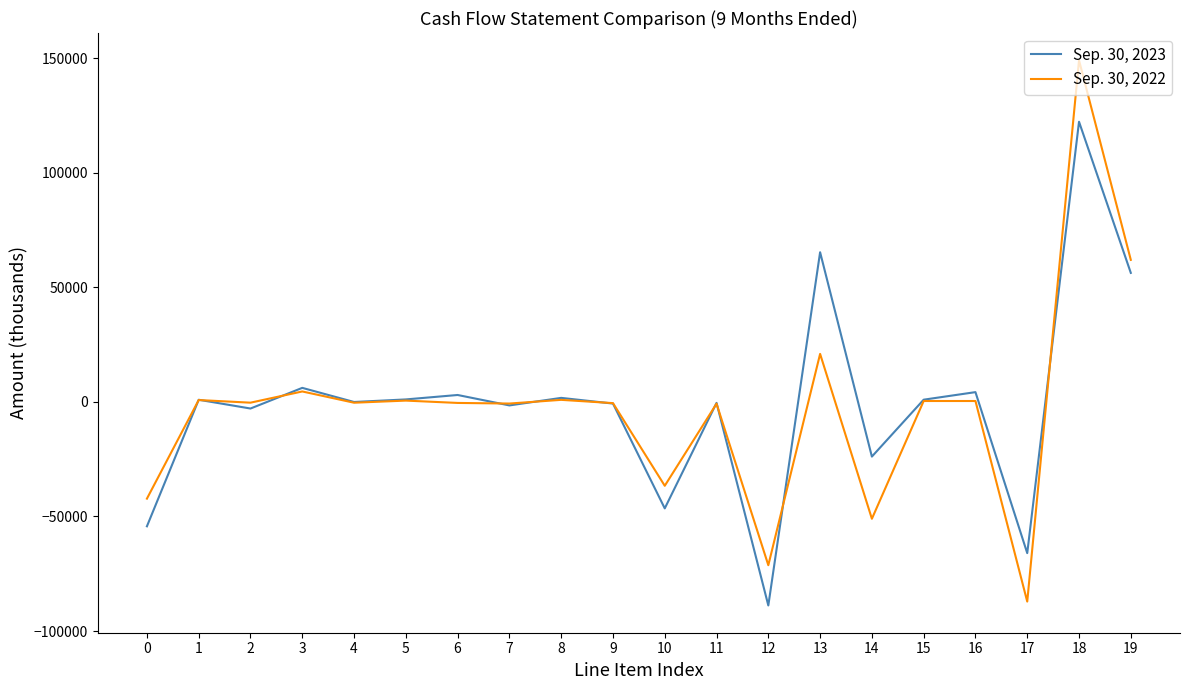

What value does the Sep. 30, 2022 series have at 16, to the nearest 100?

400